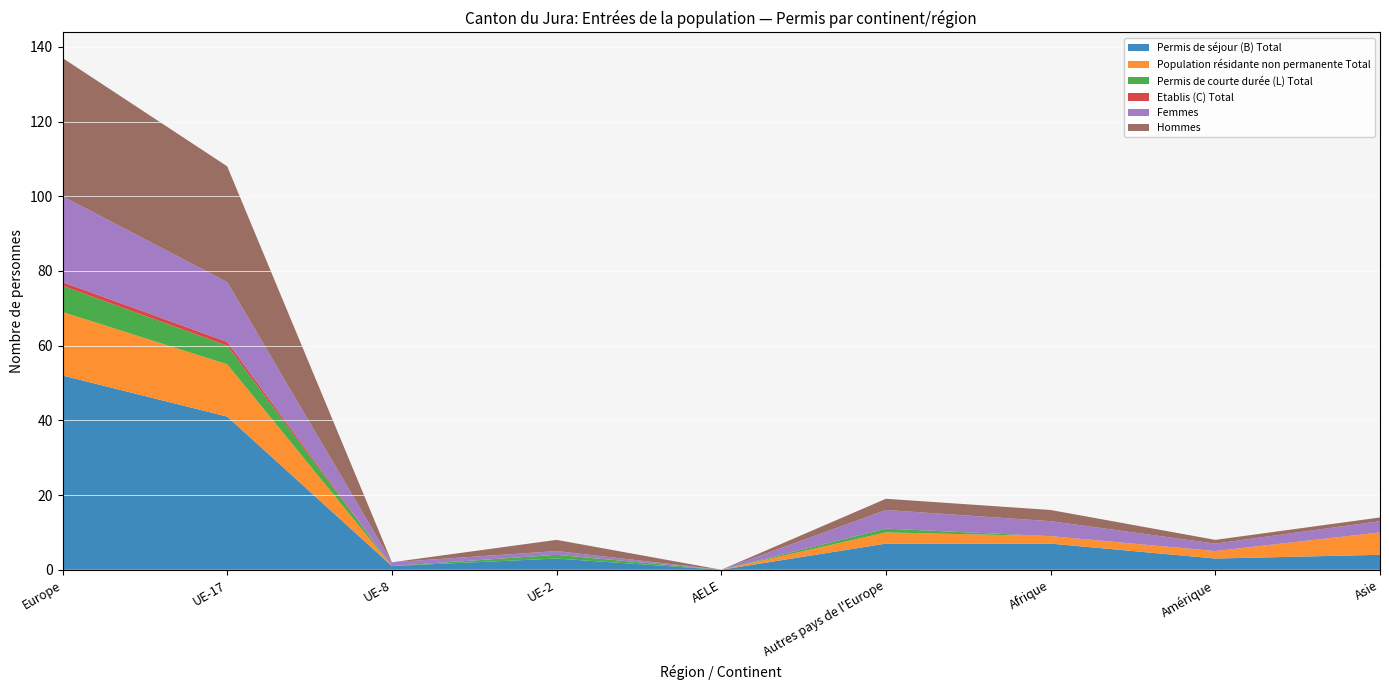

Reading left to right, transcribe all the data shown in this chart.

Permis de séjour (B) Total: Europe=52	UE-17=41	UE-8=1	UE-2=3	AELE=0	Autres pays de l'Europe=7	Afrique=7	Amérique=3	Asie=4
Population résidante non permanente Total: Europe=17	UE-17=14	UE-8=0	UE-2=0	AELE=0	Autres pays de l'Europe=3	Afrique=2	Amérique=2	Asie=6
Permis de courte durée (L) Total: Europe=7	UE-17=5	UE-8=0	UE-2=1	AELE=0	Autres pays de l'Europe=1	Afrique=0	Amérique=0	Asie=0
Etablis (C) Total: Europe=1	UE-17=1	UE-8=0	UE-2=0	AELE=0	Autres pays de l'Europe=0	Afrique=0	Amérique=0	Asie=0
Femmes: Europe=23	UE-17=16	UE-8=1	UE-2=1	AELE=0	Autres pays de l'Europe=5	Afrique=4	Amérique=2	Asie=3
Hommes: Europe=37	UE-17=31	UE-8=0	UE-2=3	AELE=0	Autres pays de l'Europe=3	Afrique=3	Amérique=1	Asie=1